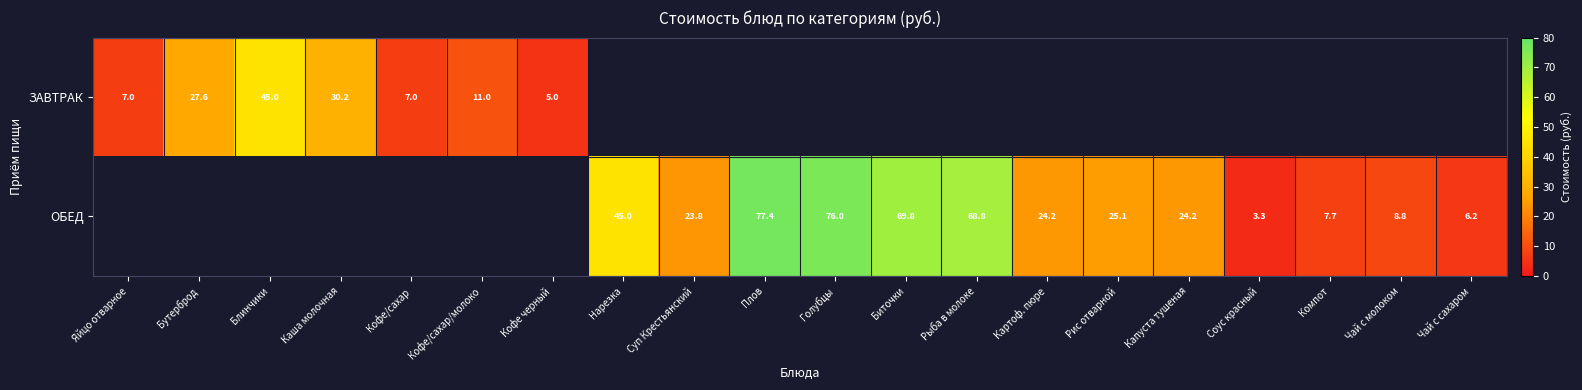

True or false: ЗАВТРАК has a value of 40.1 at Бутерброд.

False